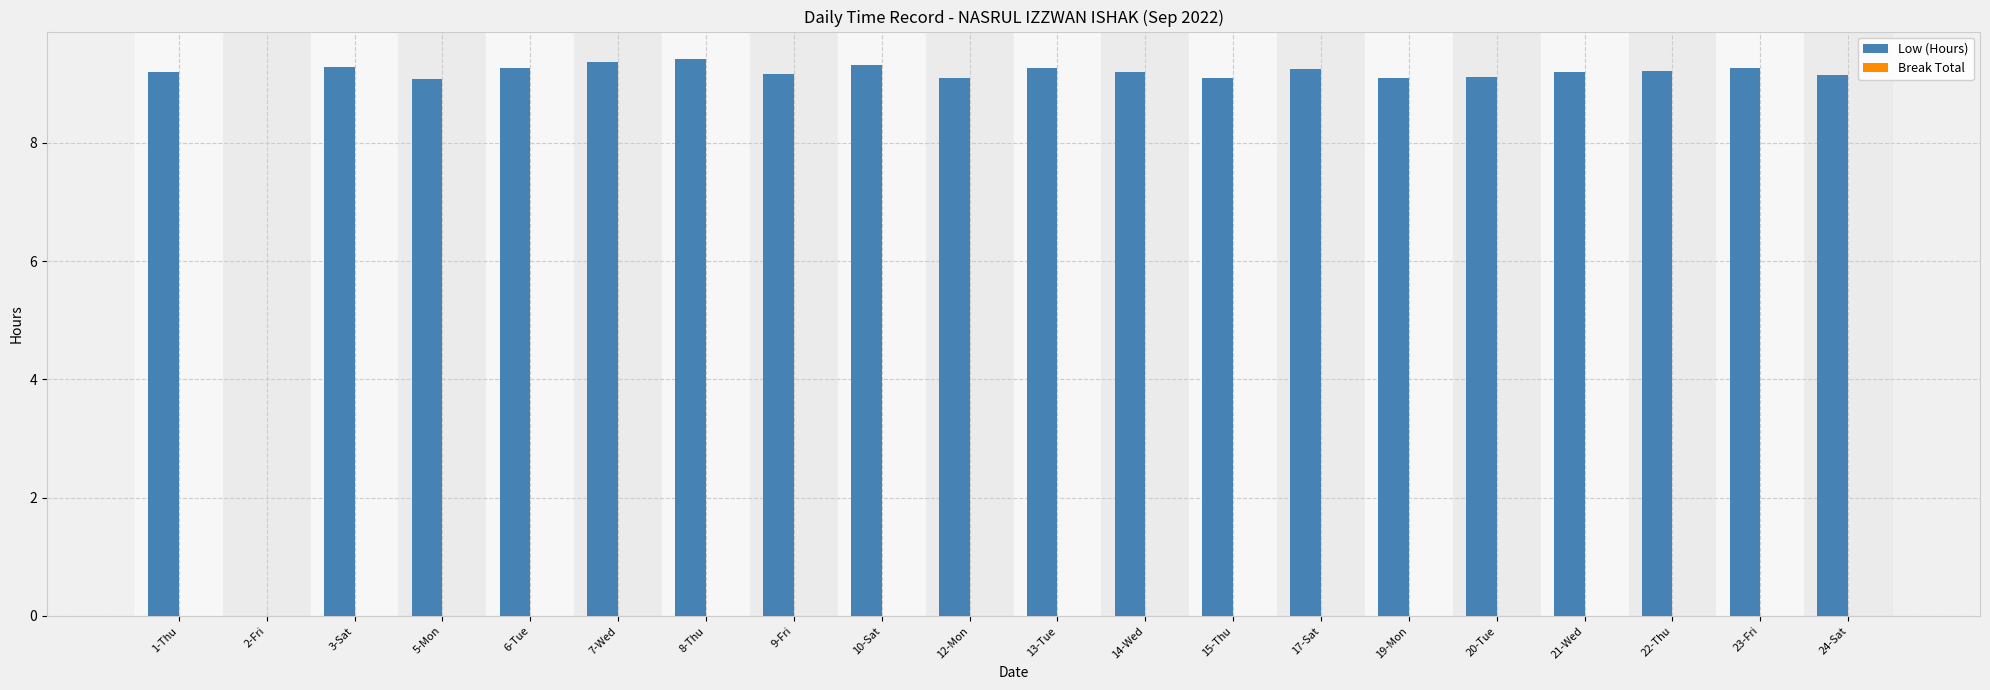

Are the bars horizontal?

No